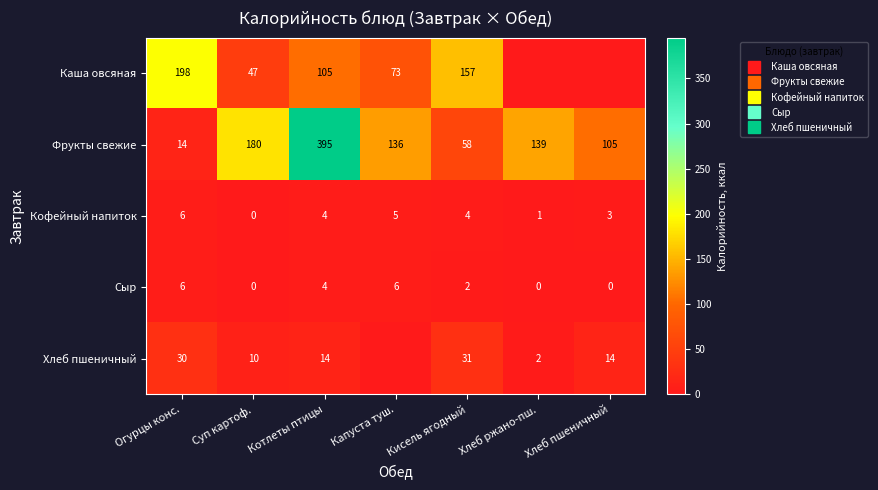

At how many categories does at least one series exceed 126?

6